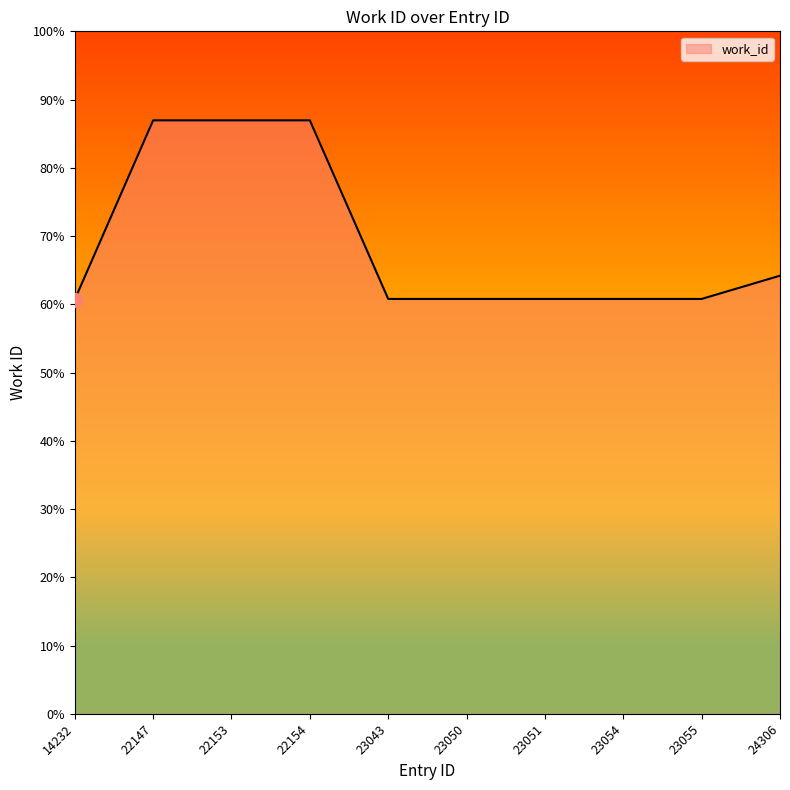

Between 24306 and 23055, which is larger?

24306